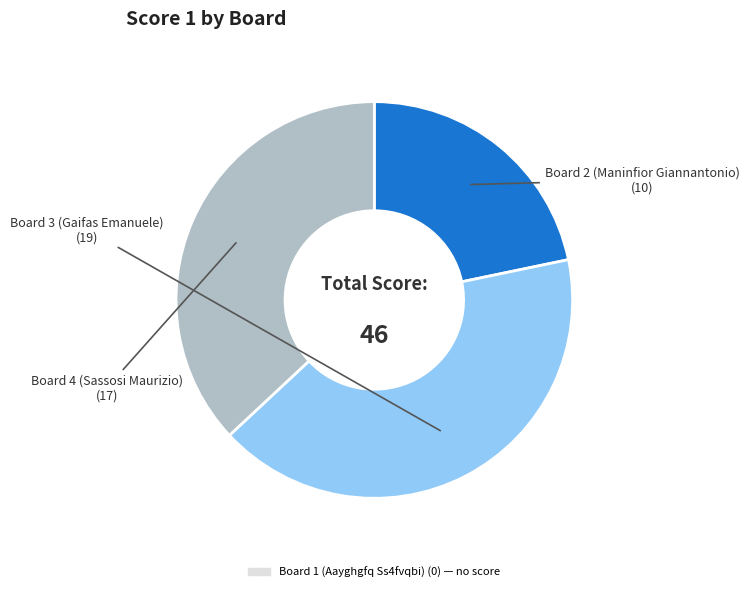

Is there any slice that represents more than half of the pie?

No